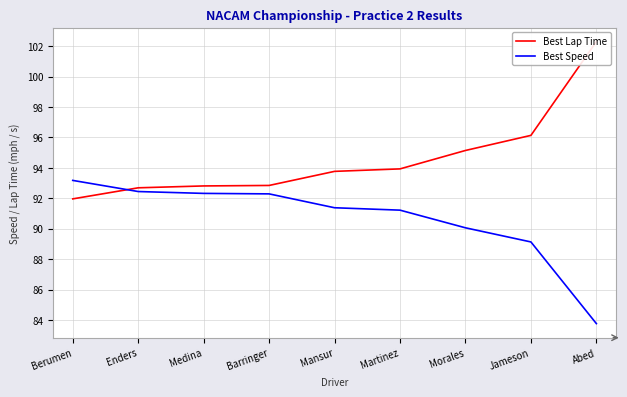

Rank the series by their average value, from highest to lowest.

Best Lap Time, Best Speed